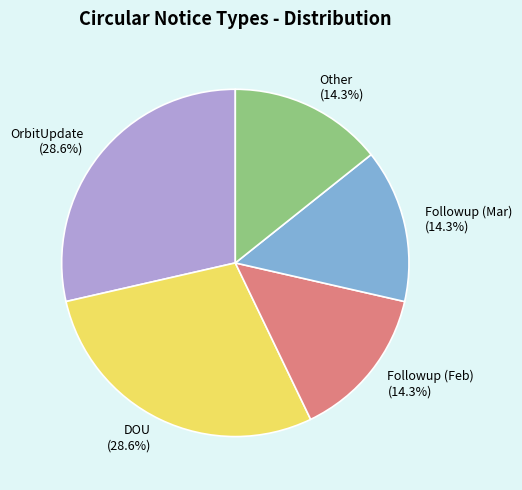

True or false: OrbitUpdate accounts for 29% of the total.

True